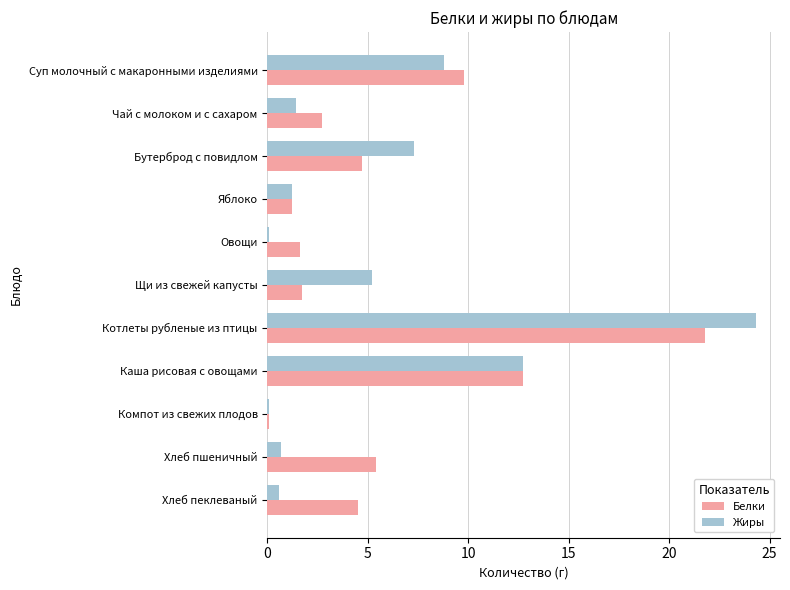

Which series has the widest spread of values?

Жиры